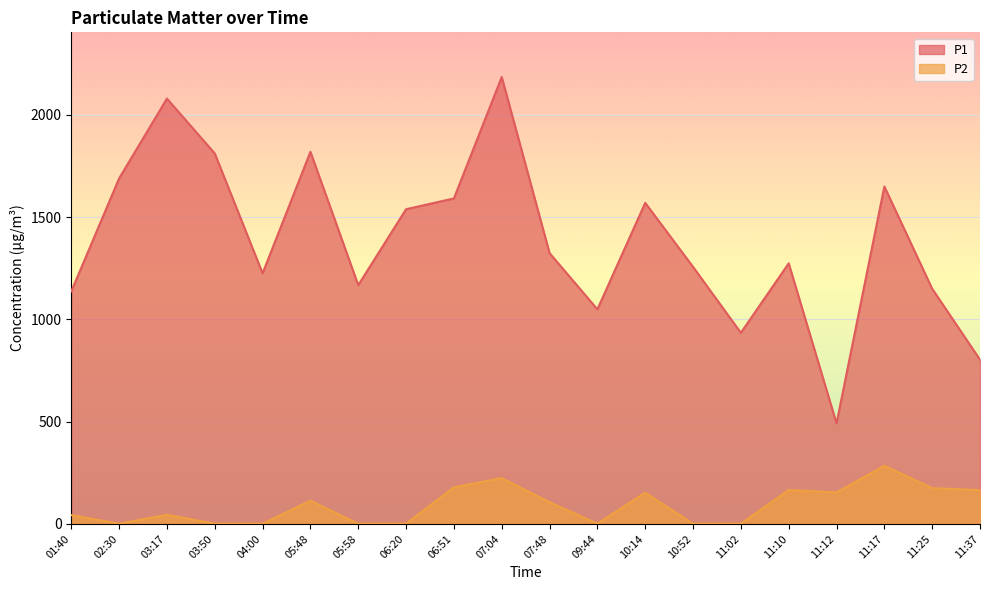

What is the value of the P2 point at the 8th from the left?

0.6